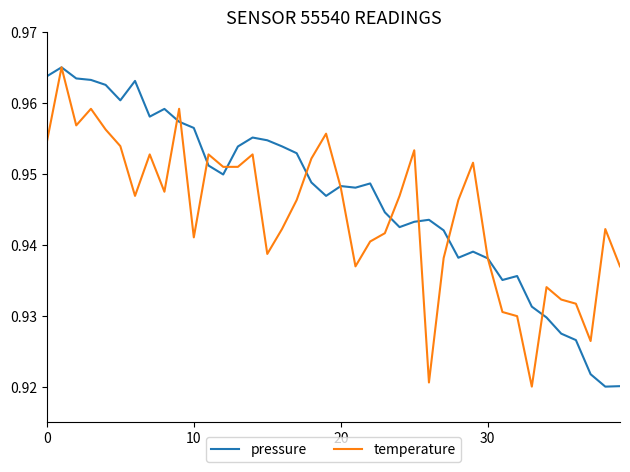

At how many categories does at least one series exceed 0?

40